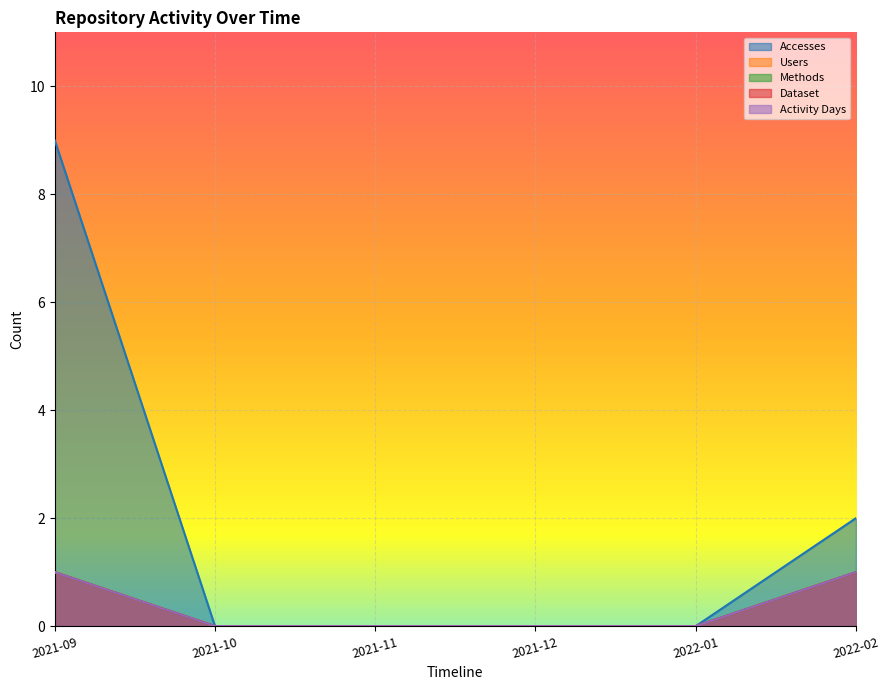

List the labels in order of Users value, largest first.

2021-09, 2022-02, 2021-10, 2021-11, 2021-12, 2022-01